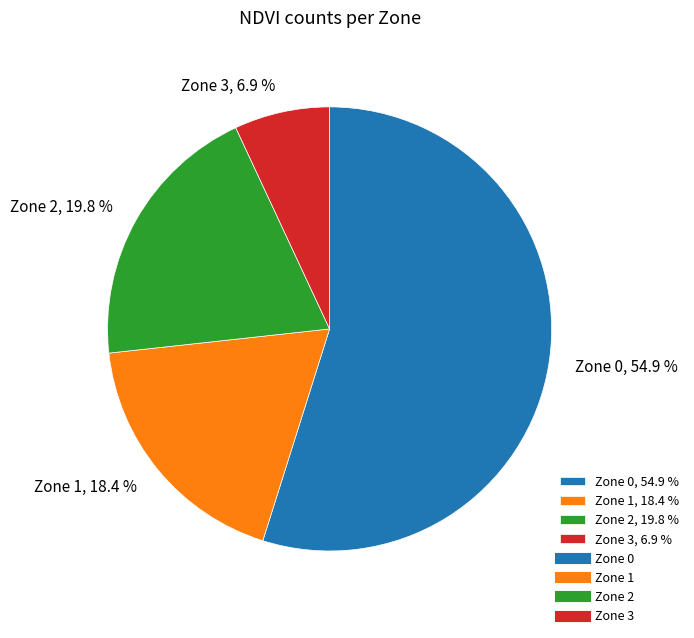

What percentage is the Zone 0 slice, to the nearest percent?

55%